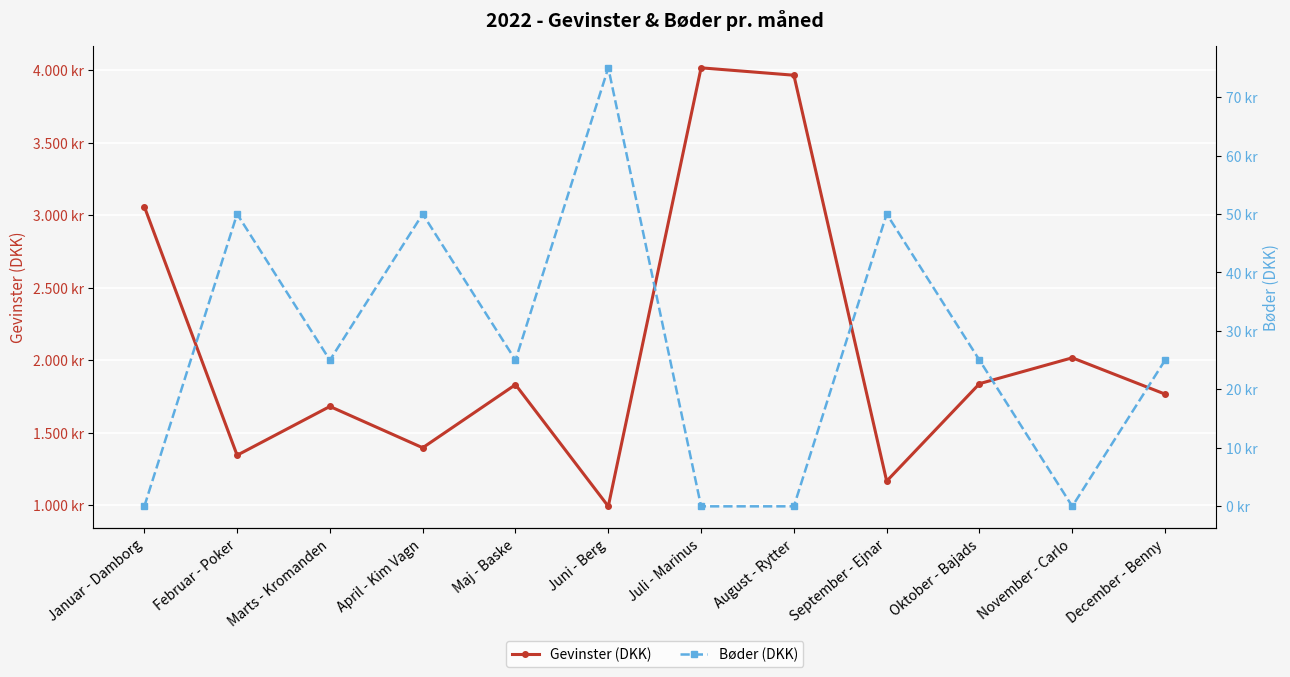

In Gevinster (DKK), how many points are higher than both neighbors (excluding endpoints)?

4